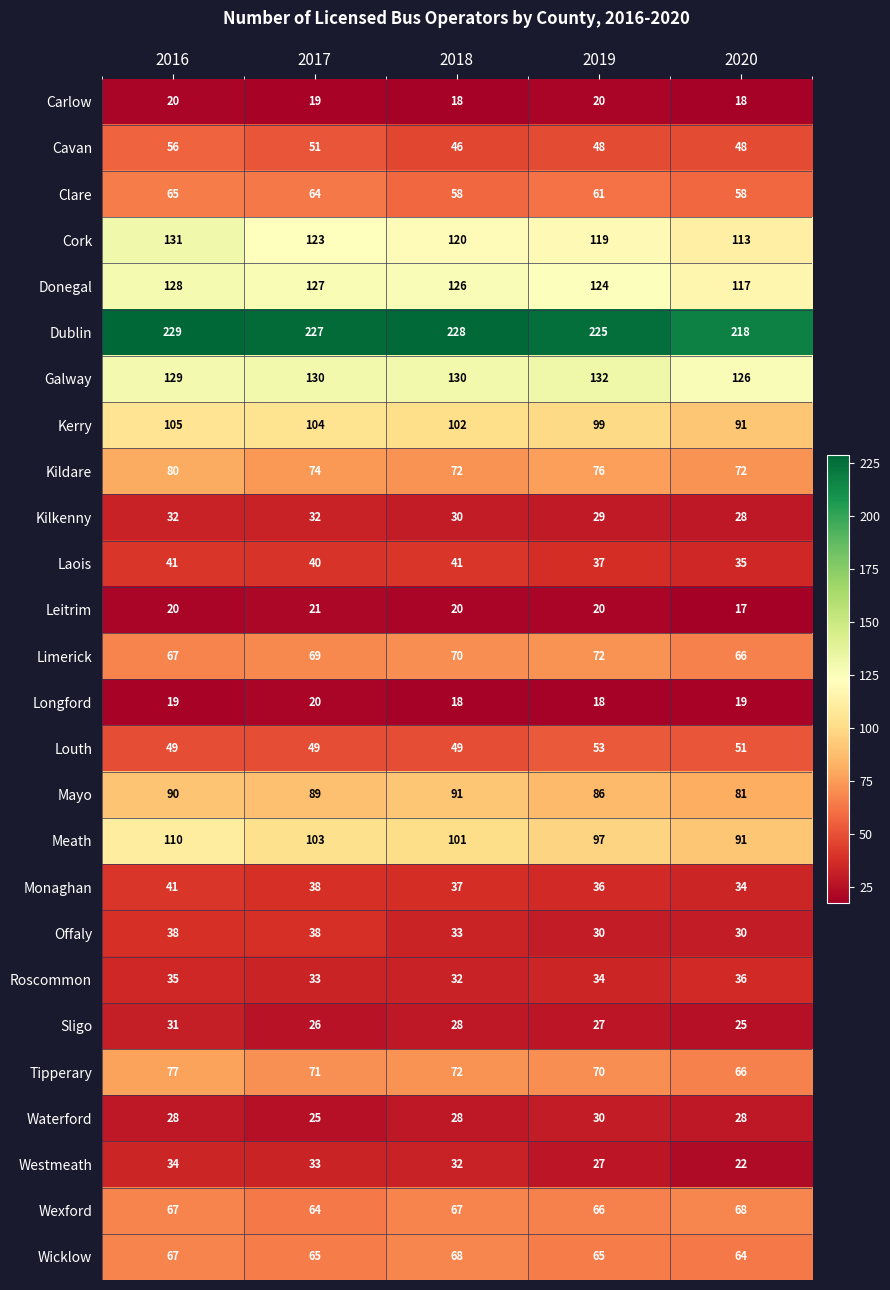

The Cavan series shows 48 at 2019. True or false?

True